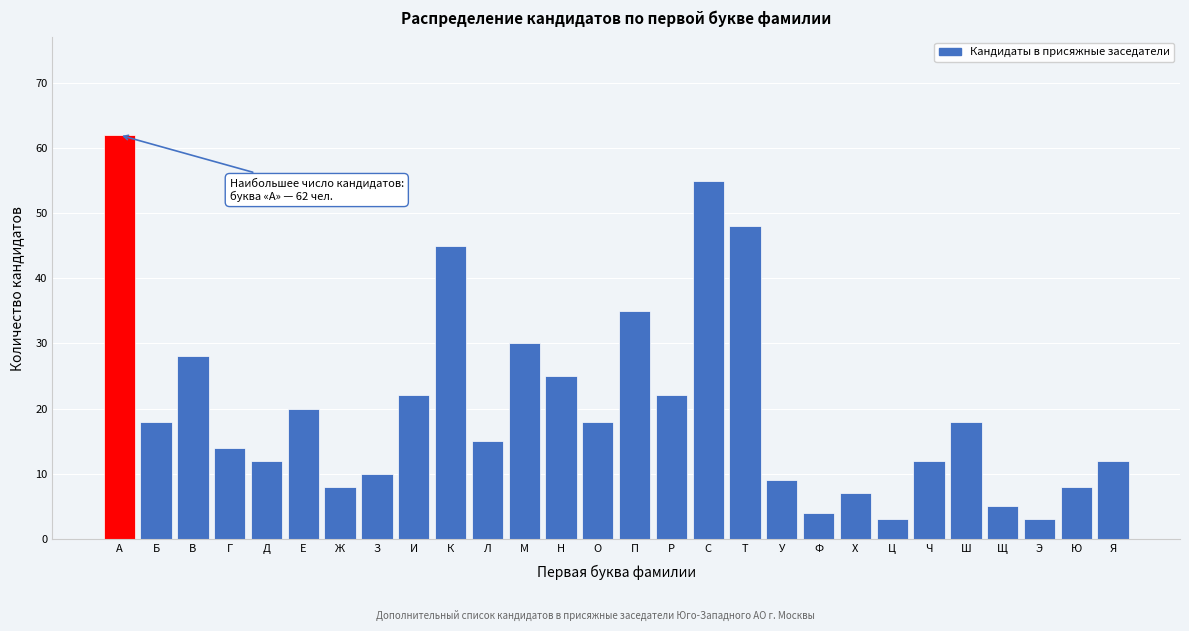

Reading right to left, list all the values displayed in this chart.

Я=12	Ю=8	Э=3	Щ=5	Ш=18	Ч=12	Ц=3	Х=7	Ф=4	У=9	Т=48	С=55	Р=22	П=35	О=18	Н=25	М=30	Л=15	К=45	И=22	З=10	Ж=8	Е=20	Д=12	Г=14	В=28	Б=18	А=62